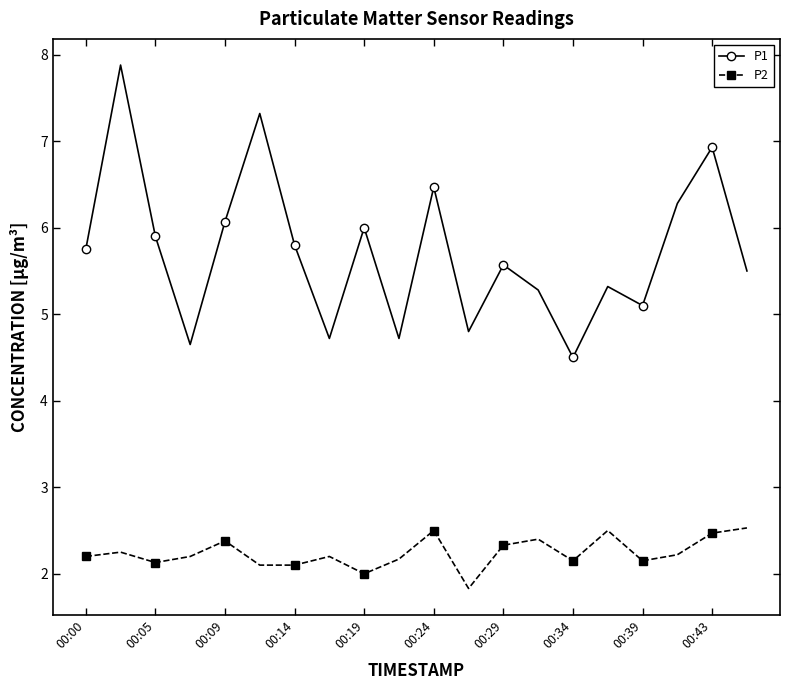

List the series in order of their peak value, highest first.

P1, P2